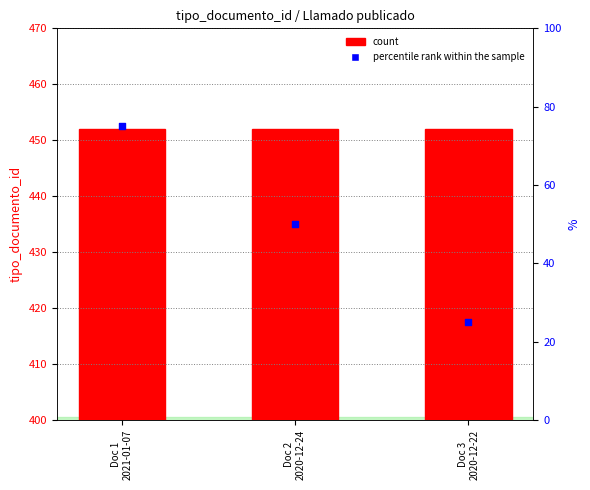

Which series has the largest total across all categories?

count